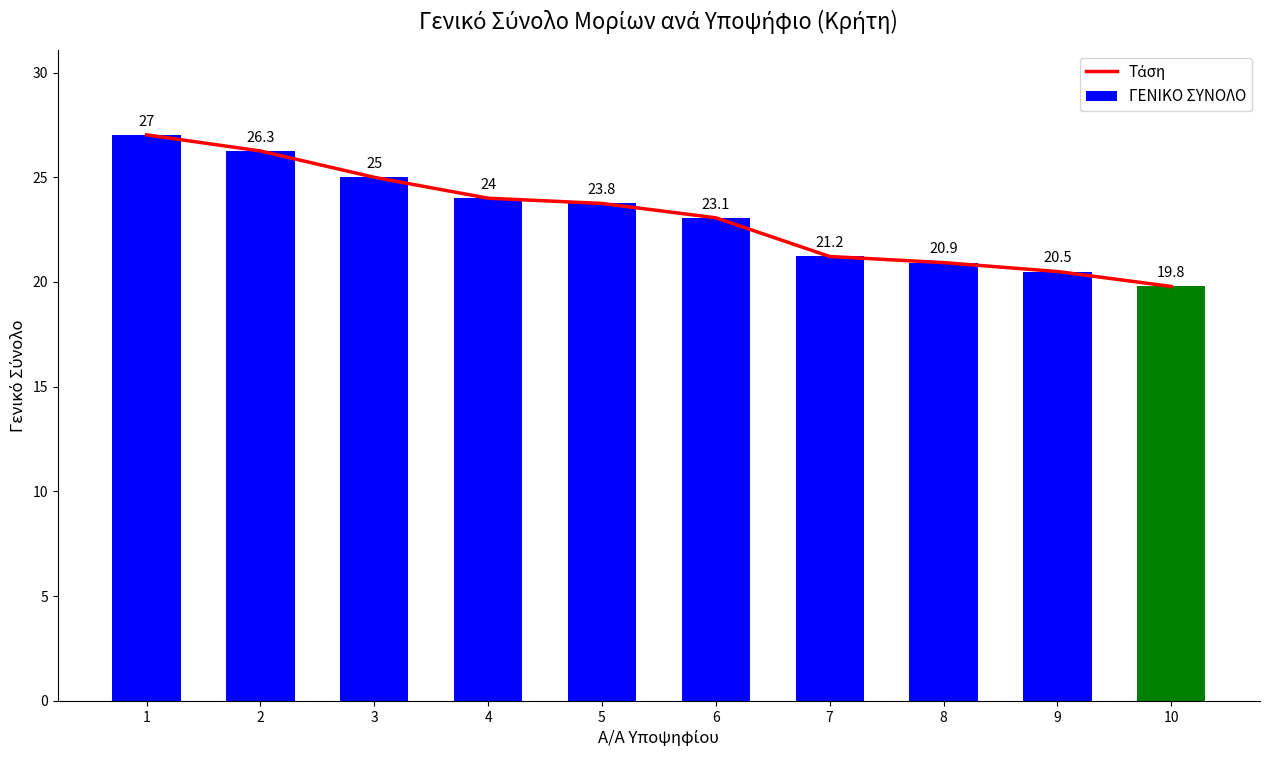

What is the value of the ΓΕΝΙΚΟ ΣΥΝΟΛΟ bar at the 9th from the left?

20.5